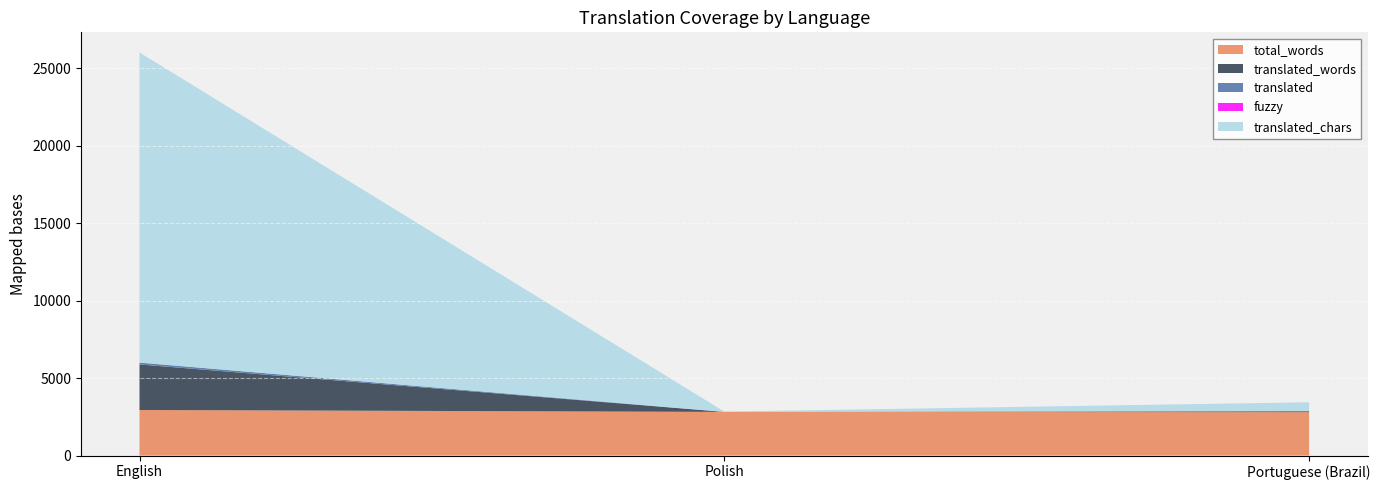

Reading left to right, what are all the values shown in this chart?

translated: English=120	Polish=1	Portuguese (Brazil)=16
fuzzy: English=0	Polish=0	Portuguese (Brazil)=0
translated_words: English=2941	Polish=1	Portuguese (Brazil)=54
total_words: English=2941	Polish=2817	Portuguese (Brazil)=2800
translated_chars: English=20027	Polish=19	Portuguese (Brazil)=570
total_chars: English=20027	Polish=19240	Portuguese (Brazil)=19079